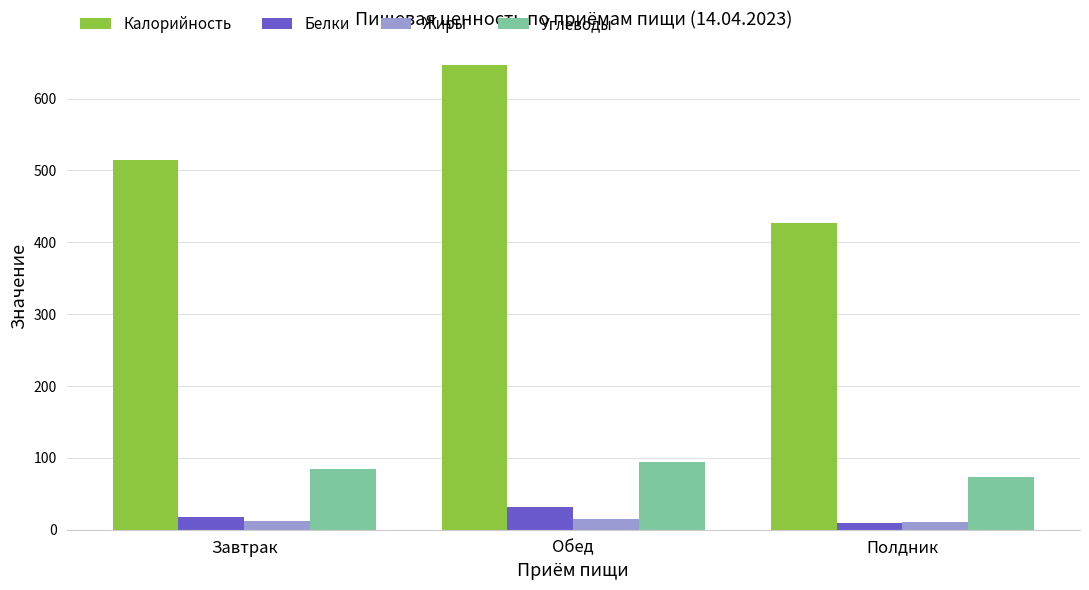

The value of Калорийность at Полдник is 208.8. True or false?

False